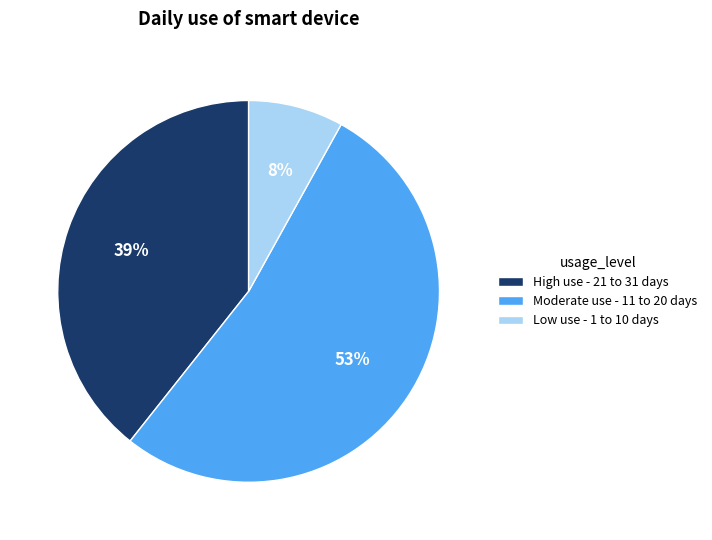

True or false: Moderate use - 11 to 20 days accounts for 53% of the total.

True